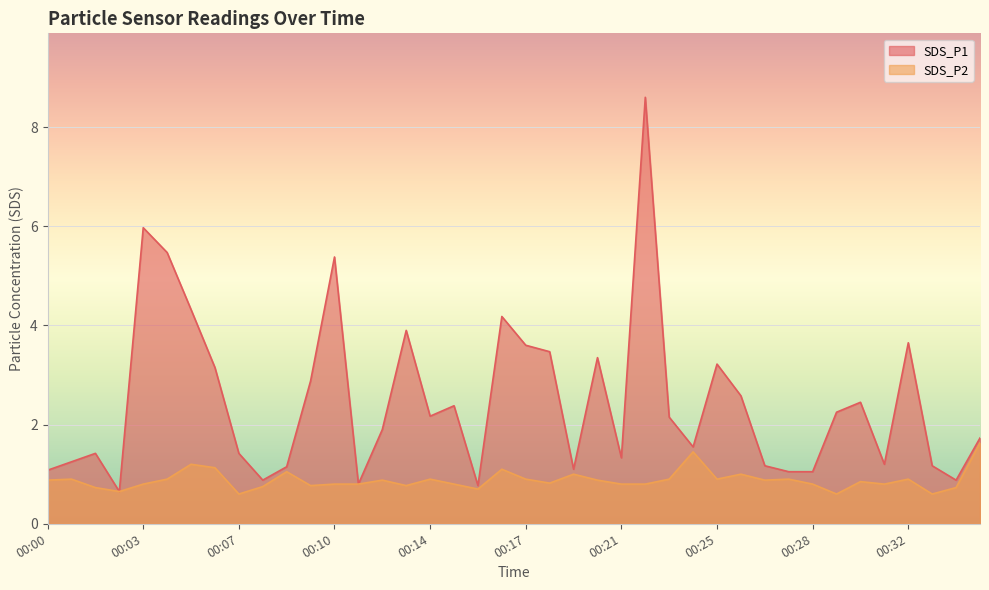

Is it true that SDS_P2 equals 1.1 at 00:06?

True